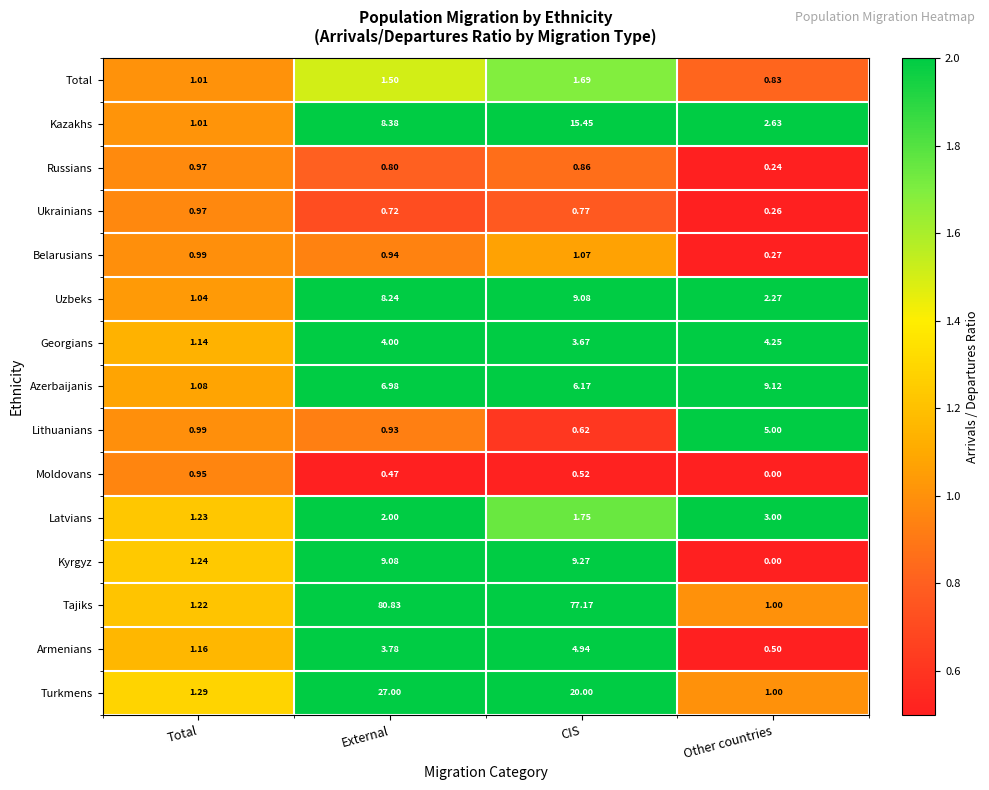

Which series has the largest total across all categories?

Tajiks